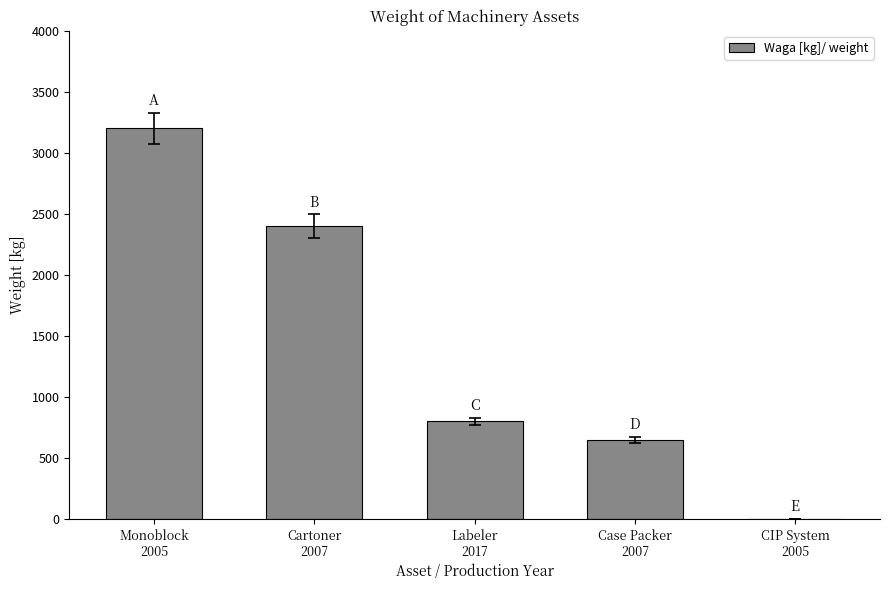

The chart shows a value of 800 at Labeler
2017. True or false?

True